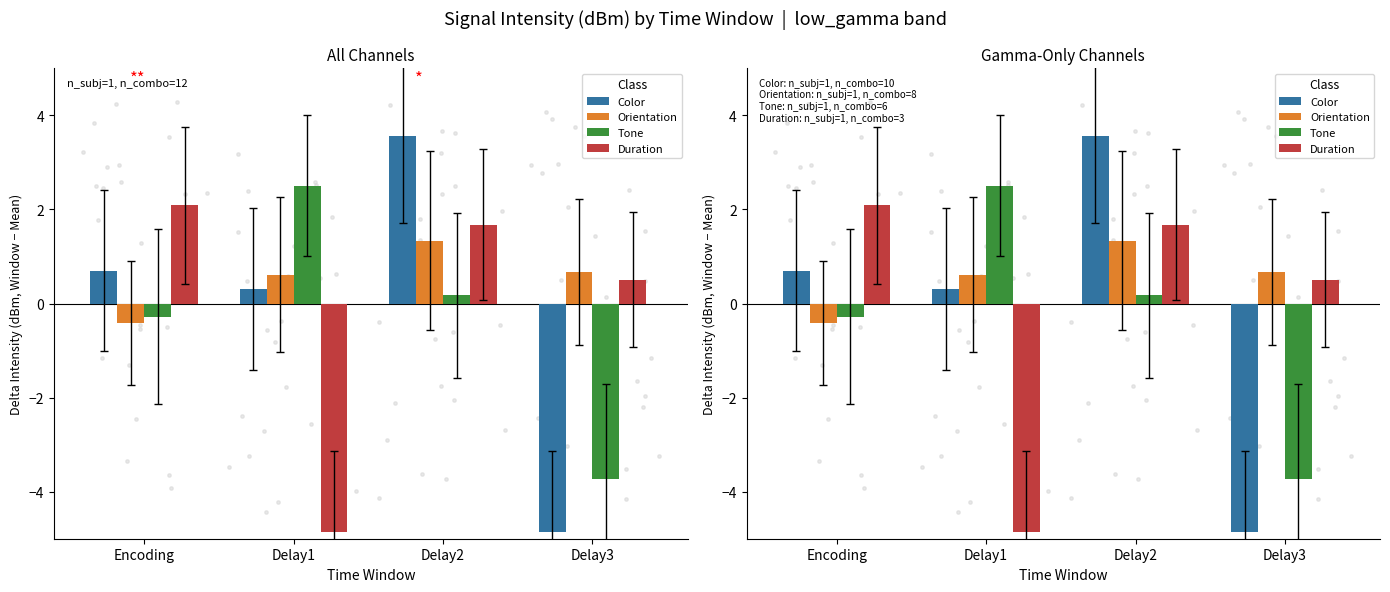

Is the value of Duration at Delay2 greater than the value of Tone at Delay1?

No